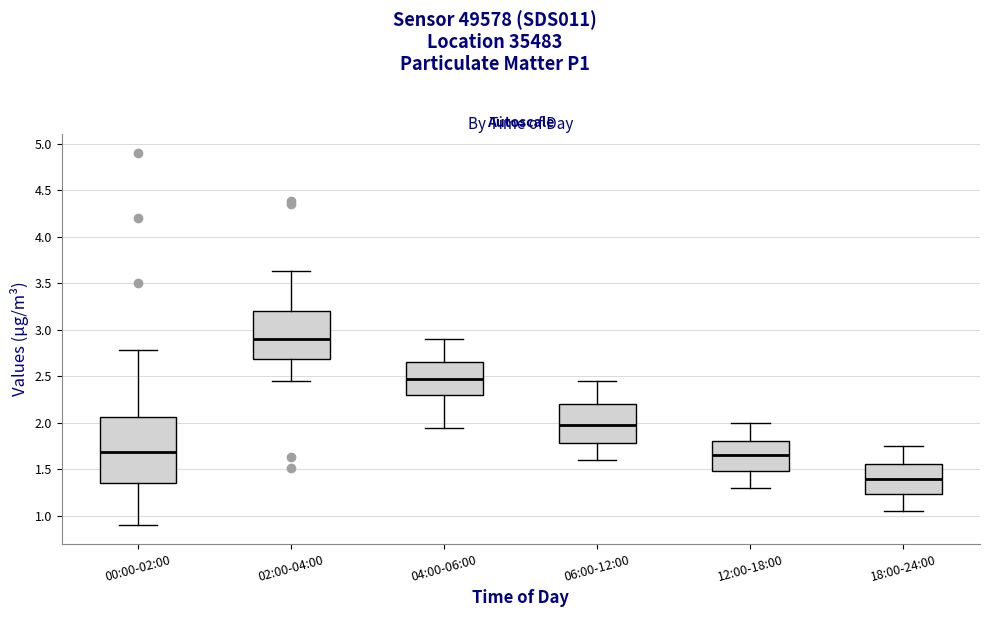

Reading left to right, transcribe this box plot: for each box, give where its median line is, the range the box spans, and where its two whiskers end, as read against the y-axis. The values are not printed on the chart, so give them approximately, as read against the axis.

00:00-02:00: median 1.70, box 1.35 to 2.05, whiskers 0.90 to 2.80
02:00-04:00: median 2.90, box 2.70 to 3.20, whiskers 2.45 to 3.65
04:00-06:00: median 2.50, box 2.30 to 2.65, whiskers 1.95 to 2.90
06:00-12:00: median 2.00, box 1.80 to 2.20, whiskers 1.60 to 2.45
12:00-18:00: median 1.65, box 1.50 to 1.80, whiskers 1.30 to 2.00
18:00-24:00: median 1.40, box 1.25 to 1.55, whiskers 1.05 to 1.75